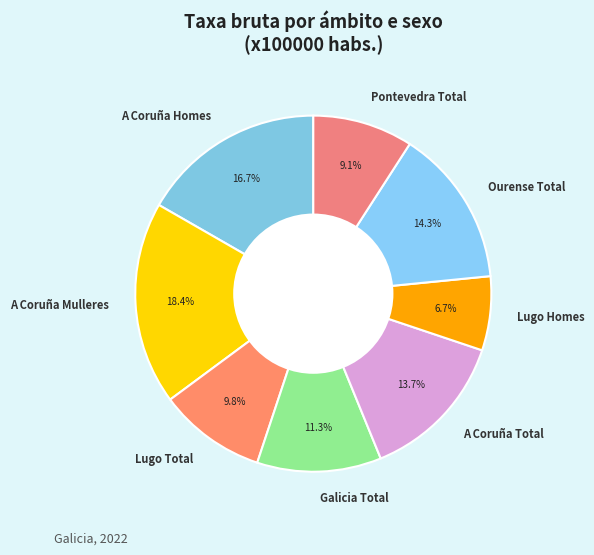

The A Coruña Homes slice represents 25% of the pie. True or false?

False